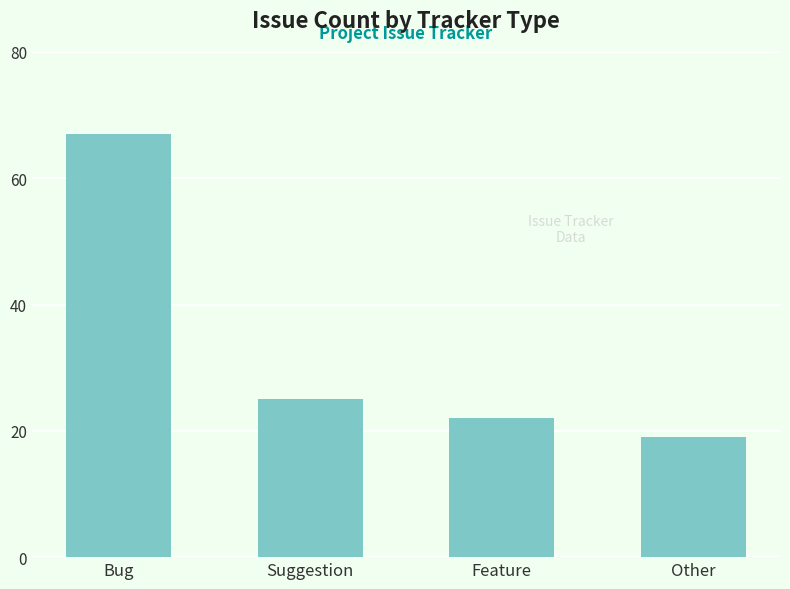

What is the difference between the values at Feature and Bug?

45